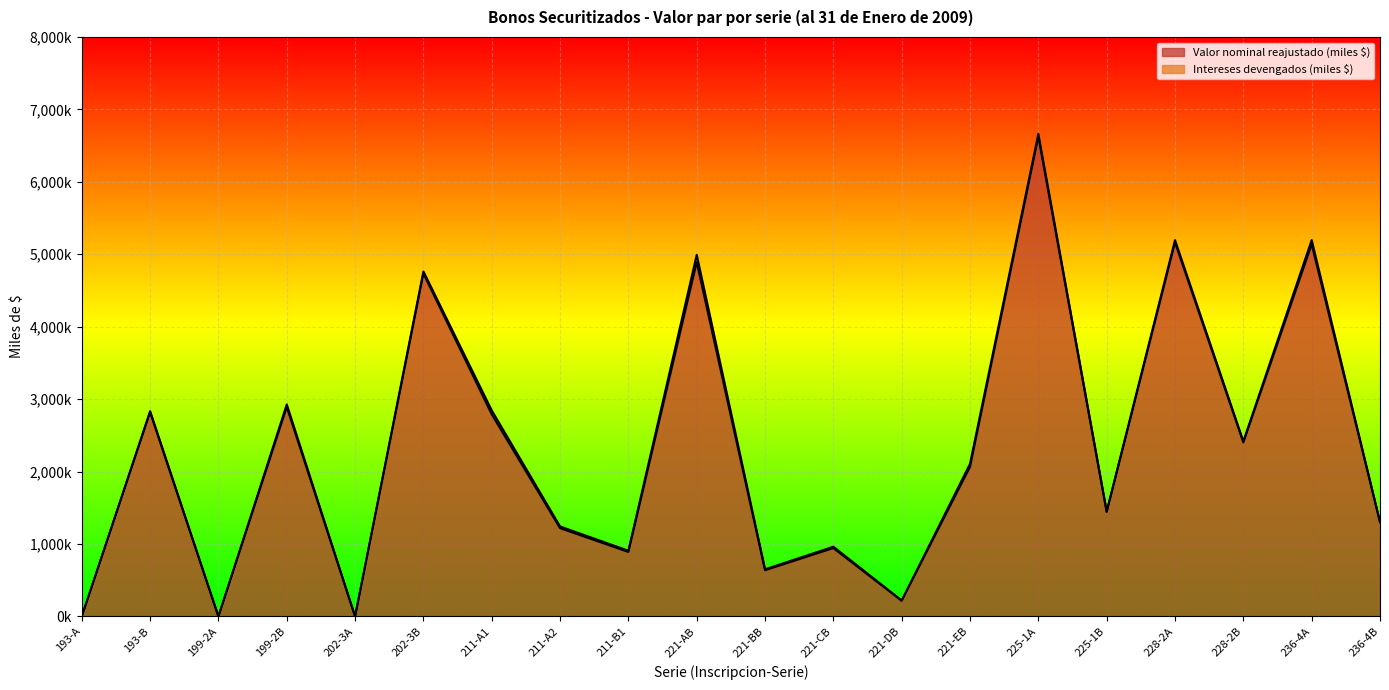

True or false: there are more than 1 points higher than both neighbors.

True